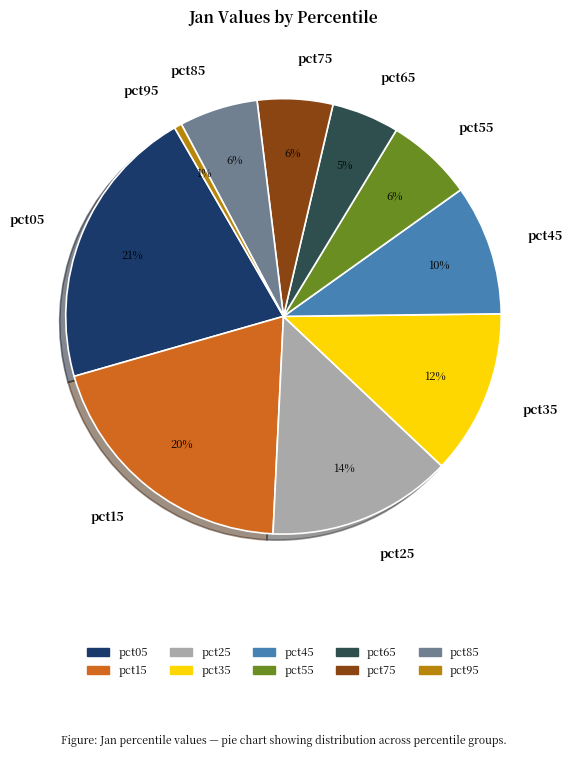

Is the sum of pct75 and pct15 greater than half?

No